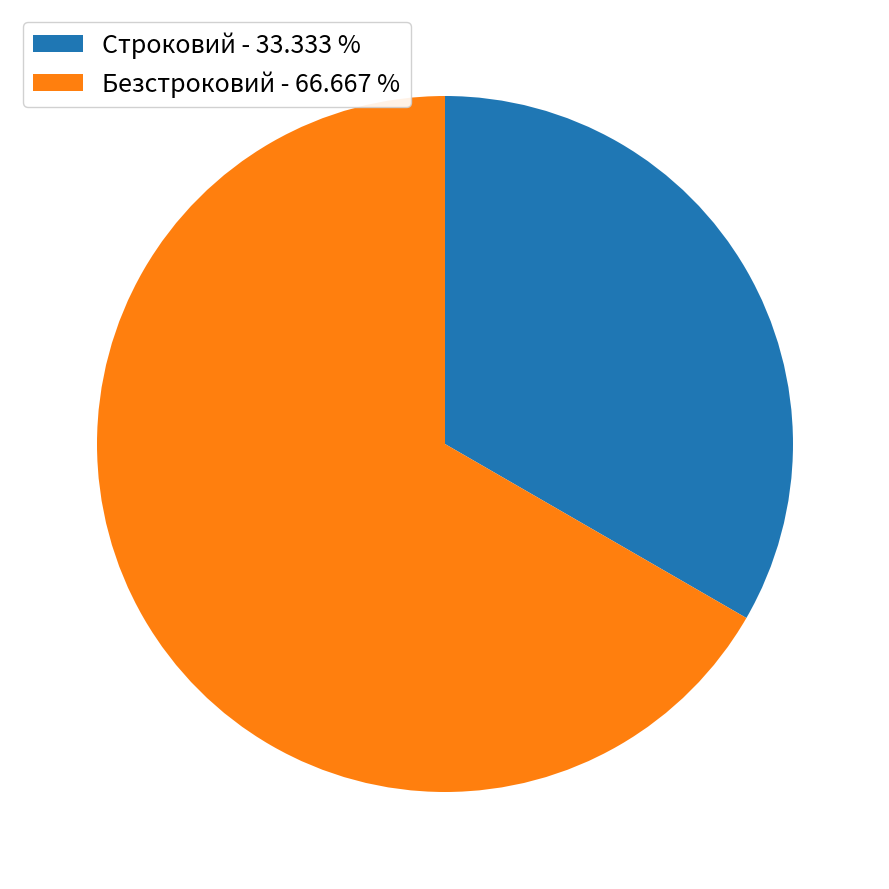

Does Строковий - 33.333 % account for over 50% of the chart?

No